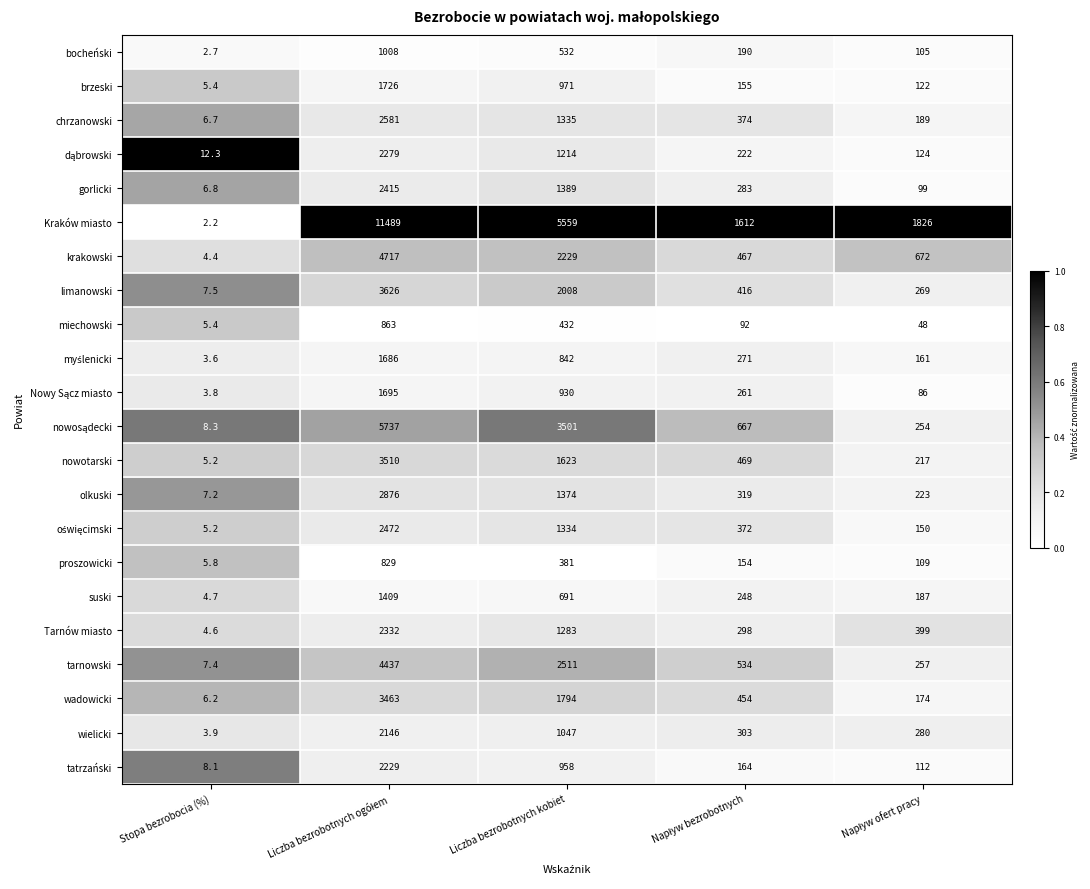

What is the average value of the proszowicki series?

295.8